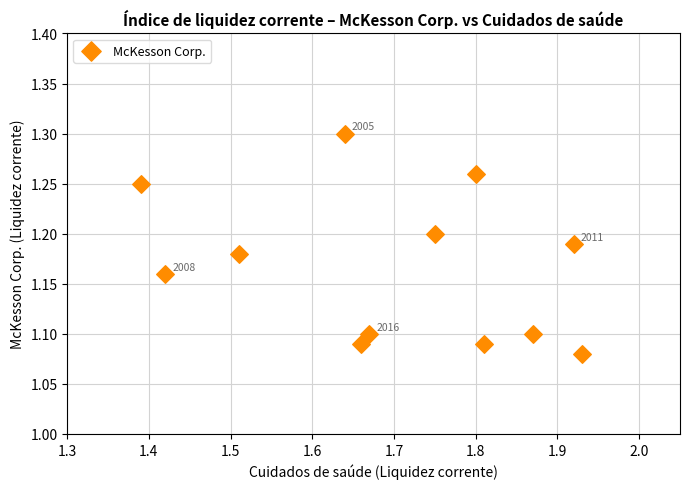

What is the range of X values (max minus min)?

0.5